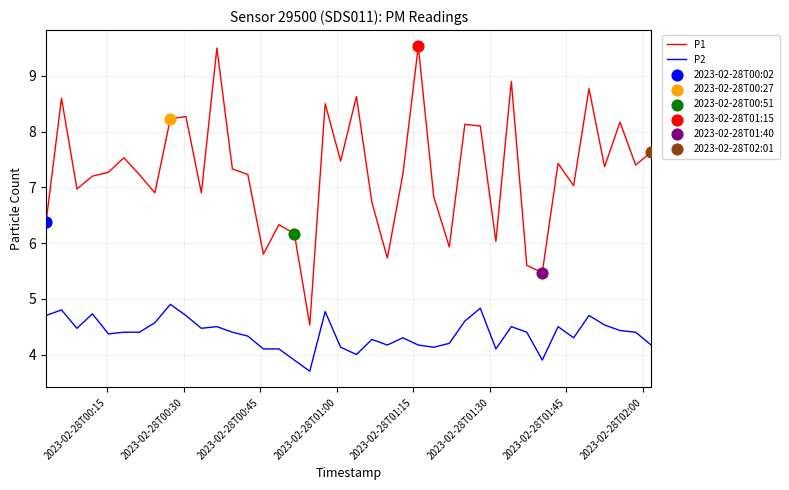

True or false: P2 and P1 cross at least once.

False